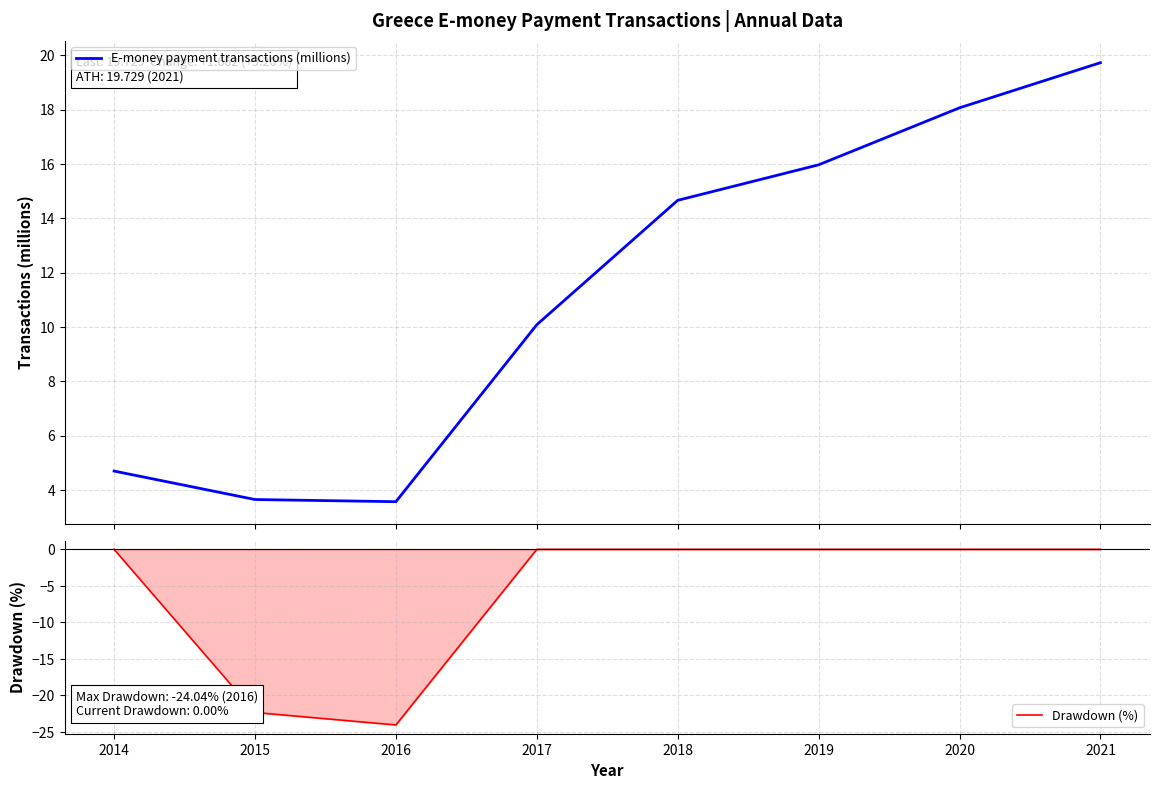

True or false: Drawdown (%) and E-money payment transactions (millions) cross at least once.

False